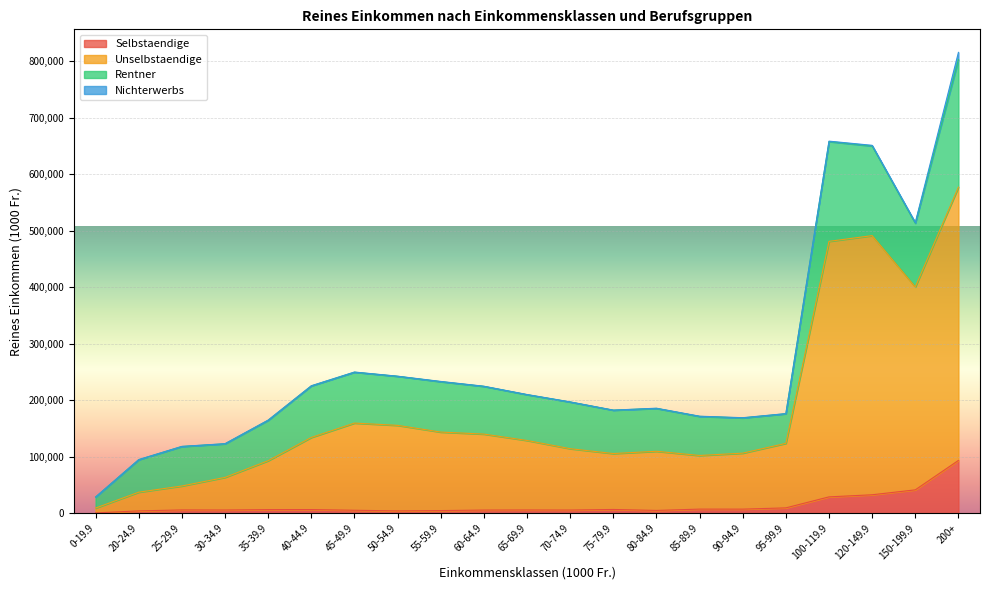

What is the value of the Selbstaendige point at the 7th from the left?

5347.8